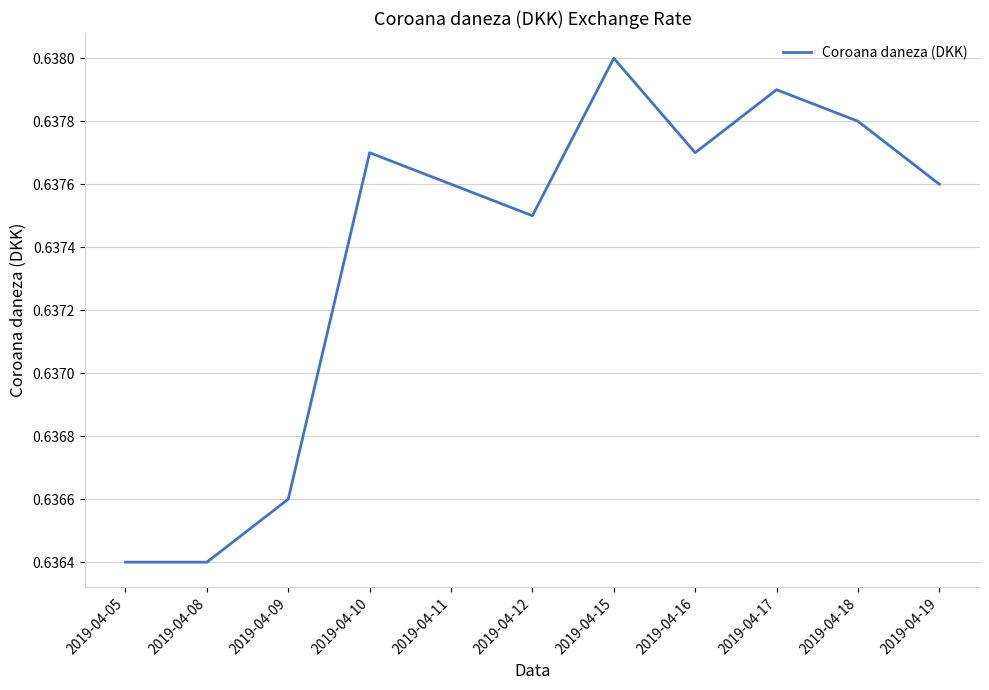

At which category does the chart reach its peak across all series?

2019-04-15